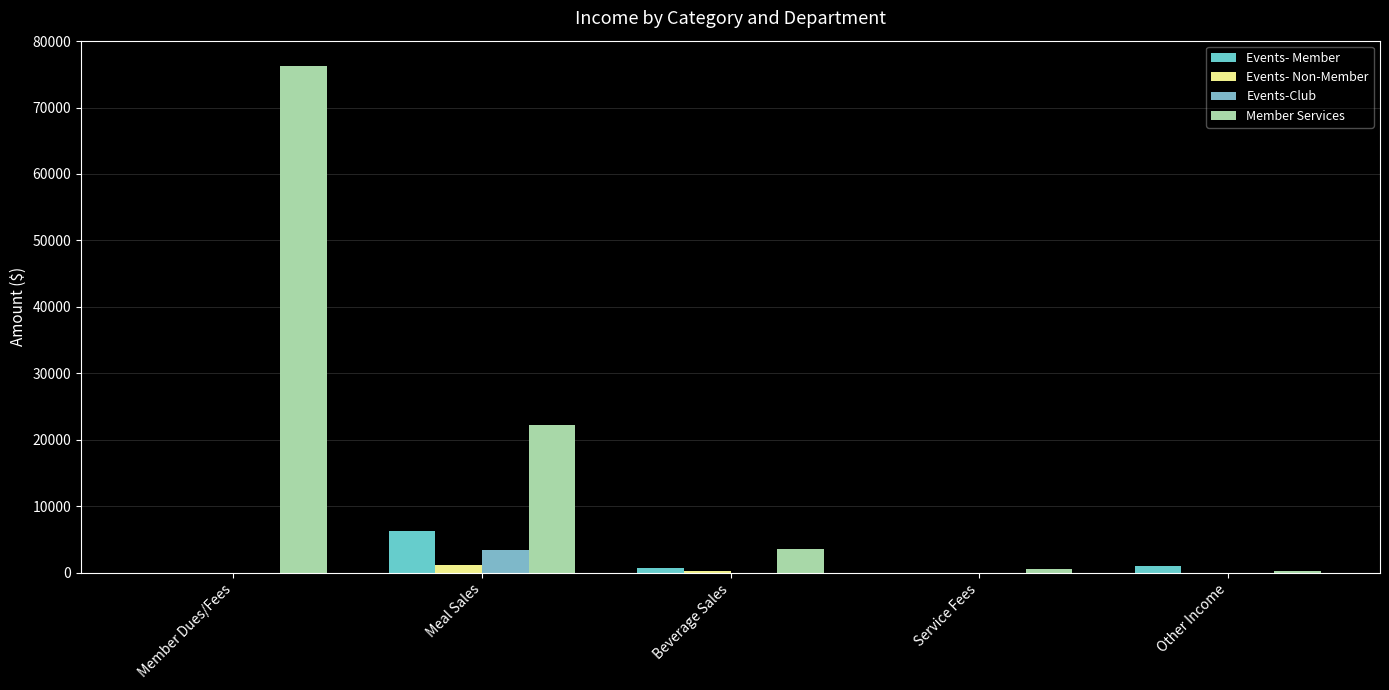

Between Service Fees and Other Income, which series saw the biggest shift?

Events- Member